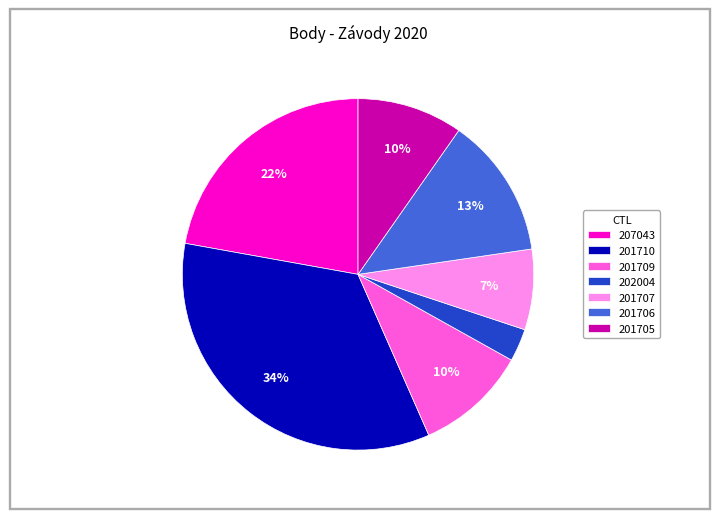

True or false: 201706 accounts for 23% of the total.

False